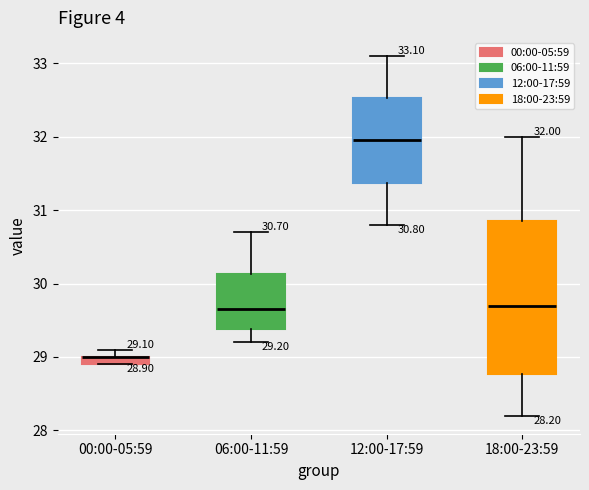

Which box is the tallest, from its lower edge to its upper edge?

18:00-23:59